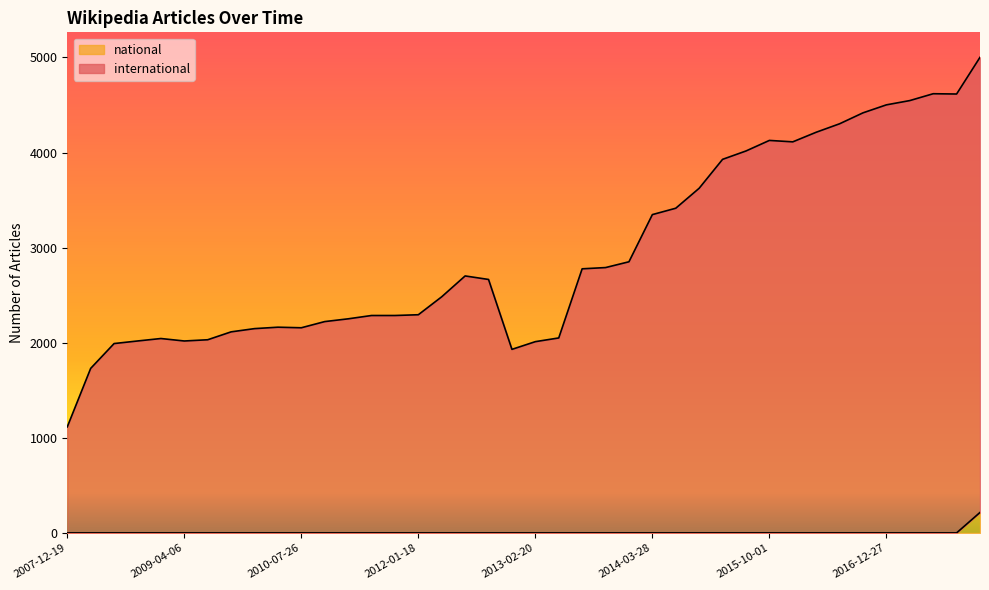

What is the difference between the maximum and minimum values in the national series?

215